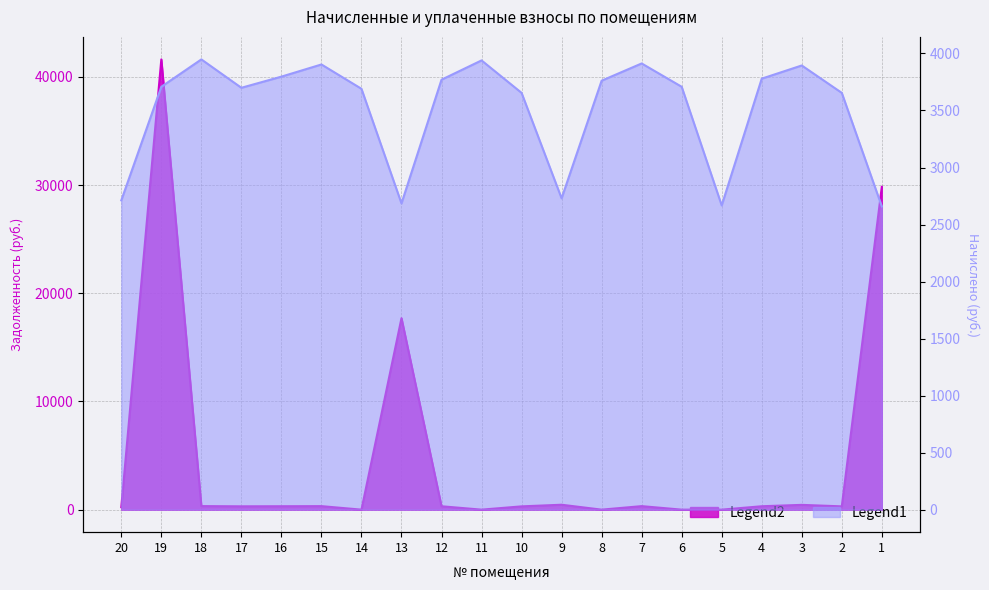

Is it true that задолженность (col_1) equals 17698.8 at 13?

True